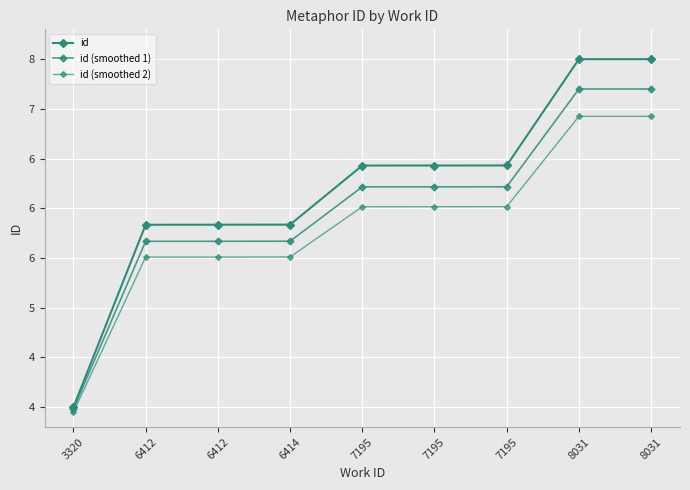

Is this an area chart (filled region under the line)?

No